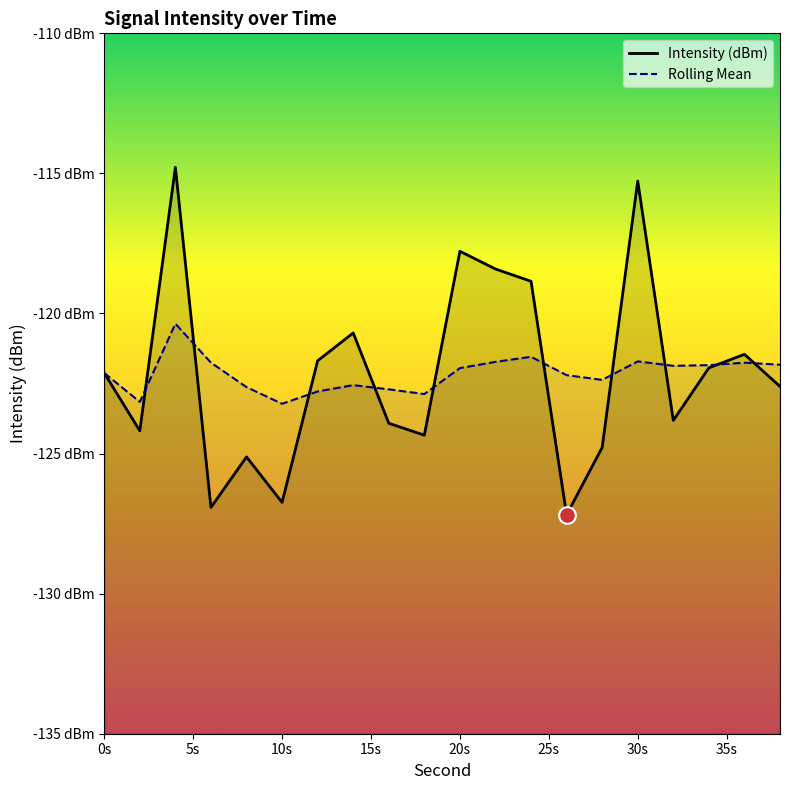

What is the sum of all Intensity (dBm) values?

-2442.6